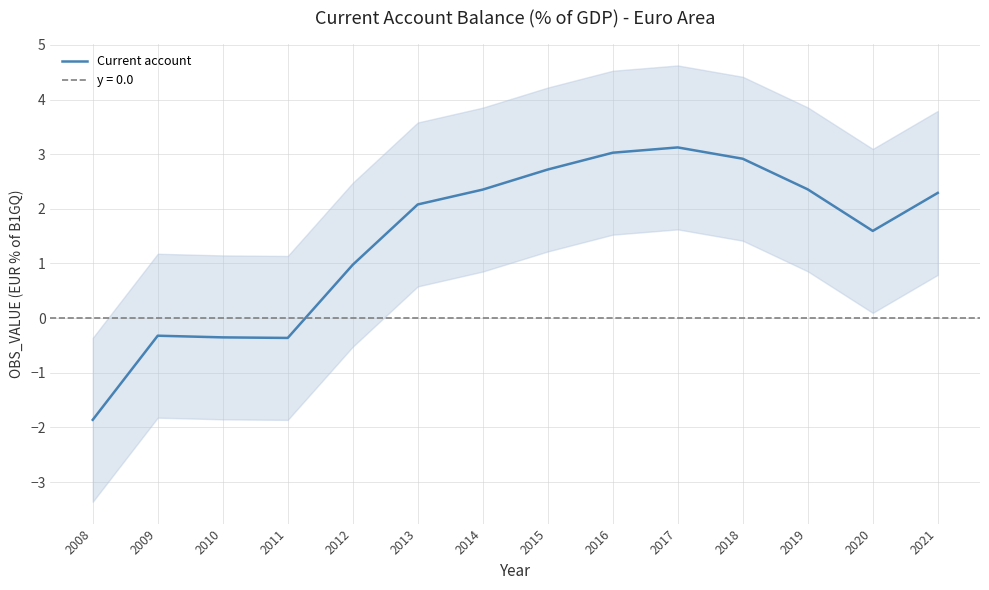

Between 2014 and 2015, which is larger?

2015